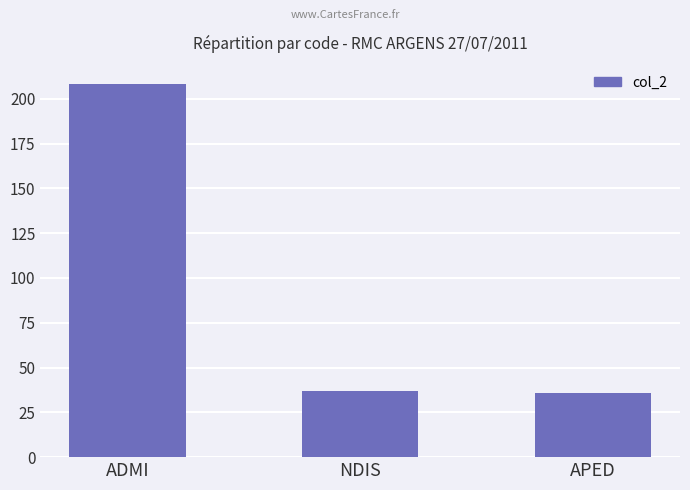

What is the value of the 2nd bar from the left?

37